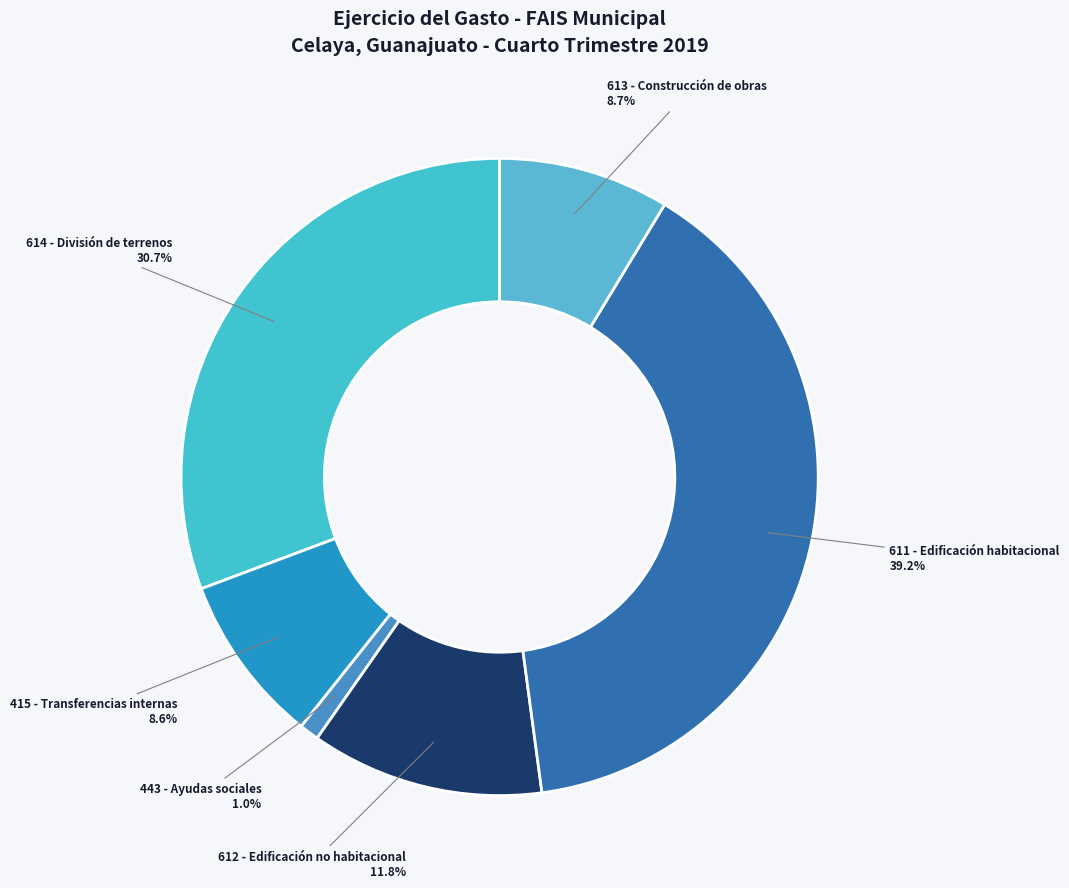

How many slices are in this pie chart?

6